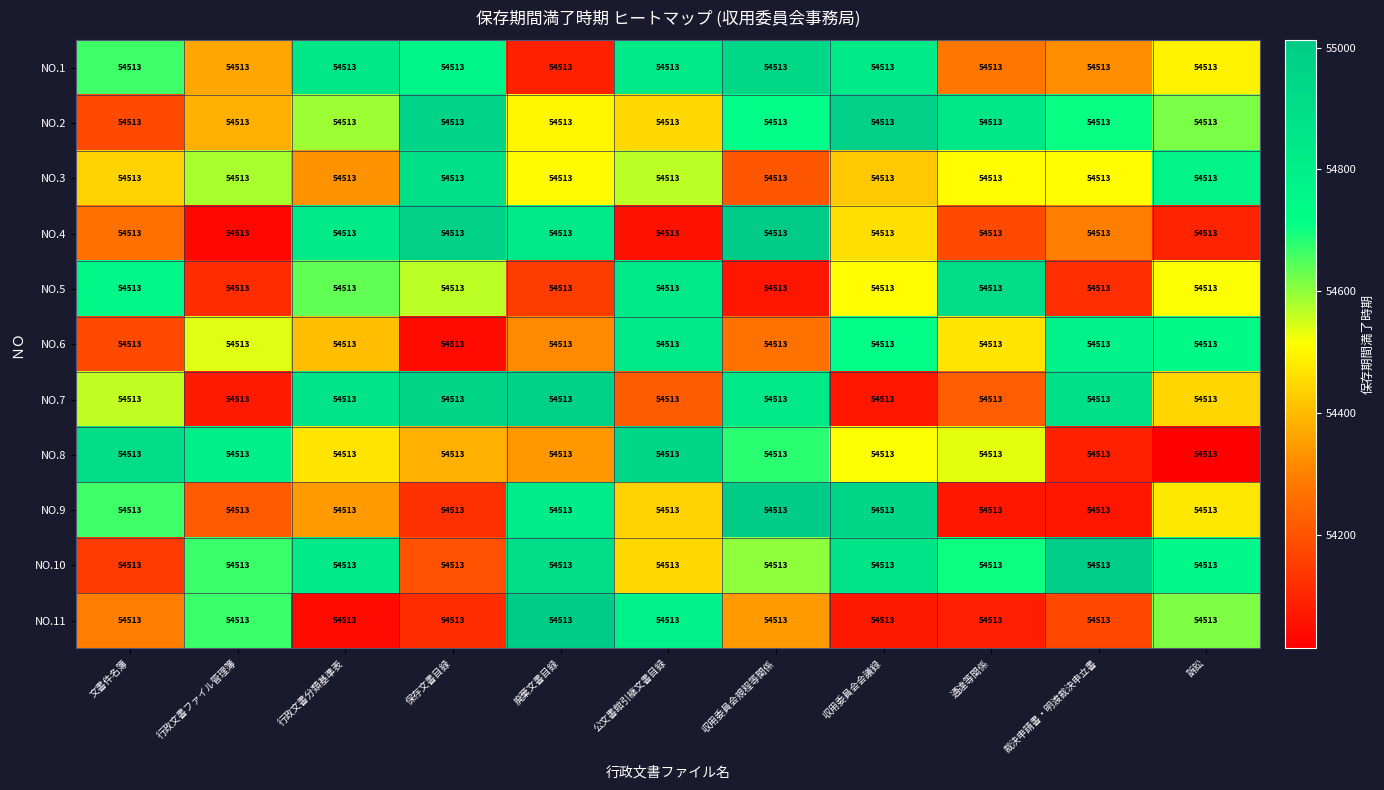

How many categories are shown in the chart?

11